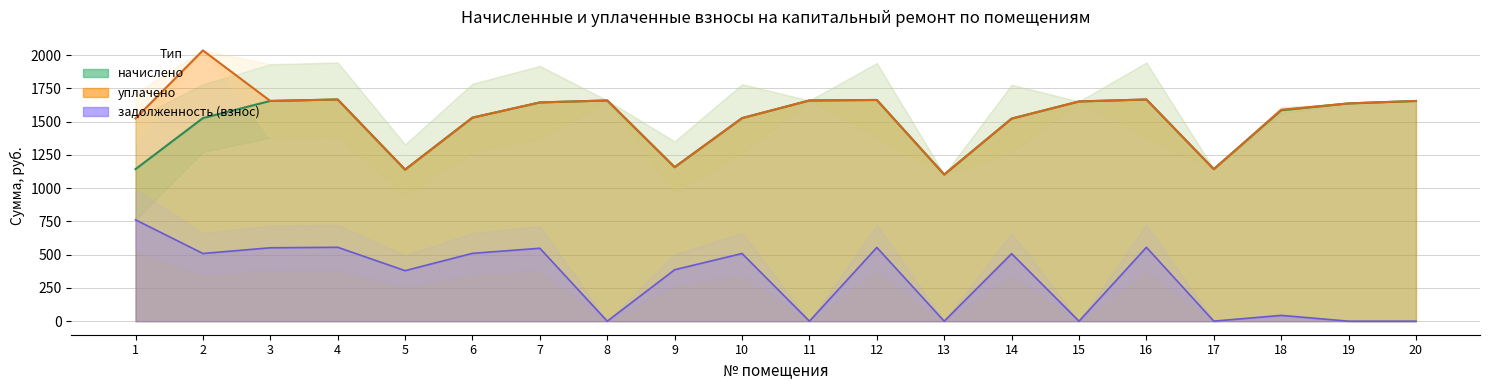

What is the difference between the second highest and minimum values in the начислено series?

564.1